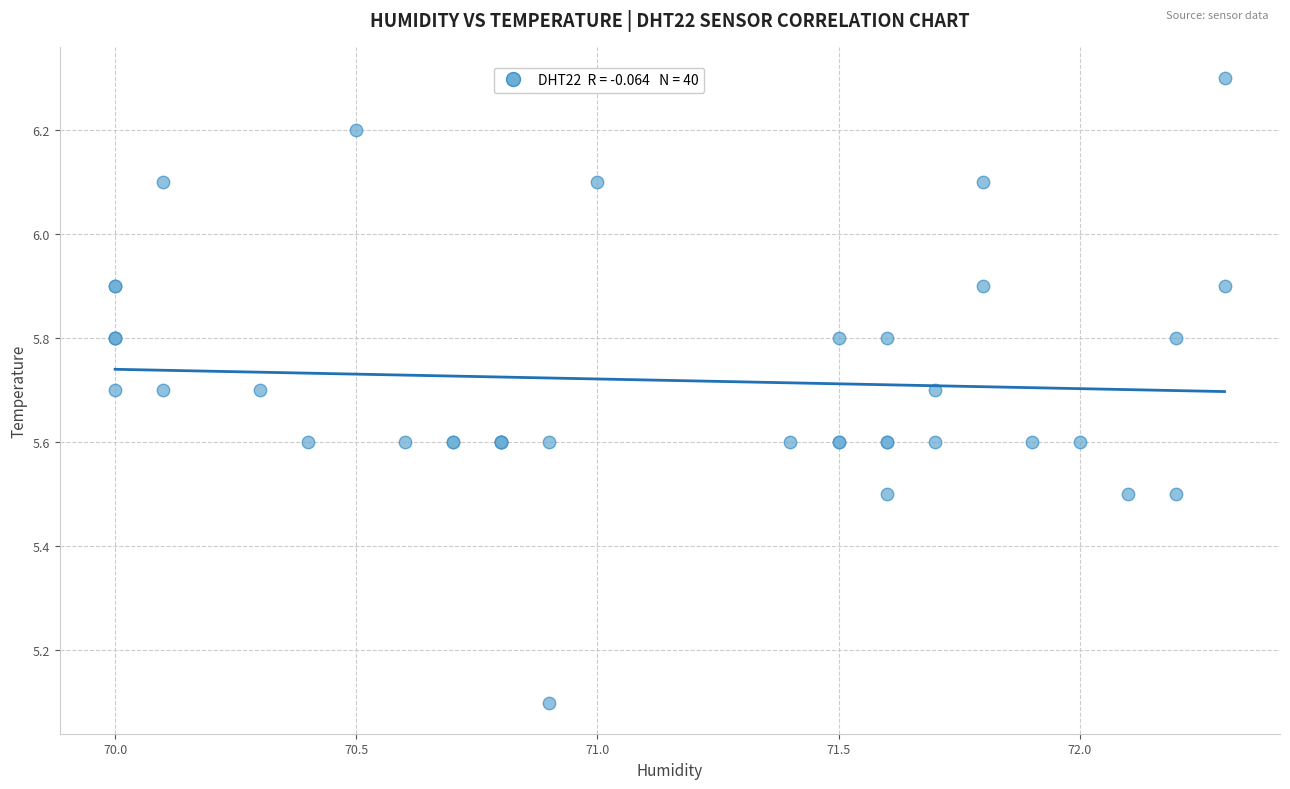

What Y value in the scatter plot is closest to 5?

5.1